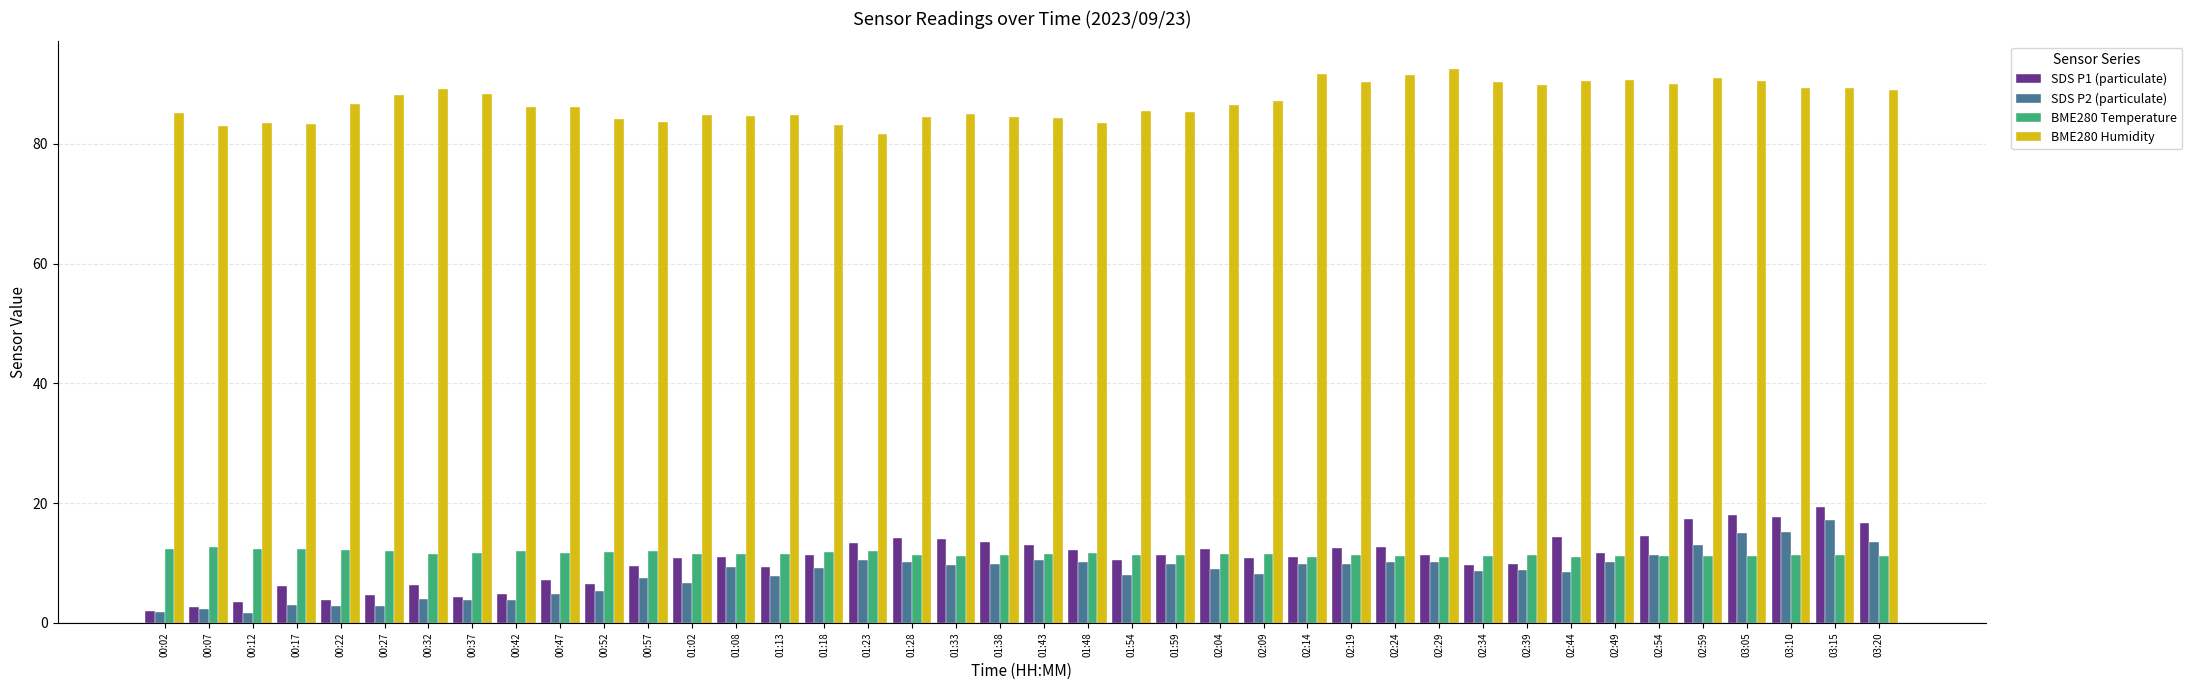

Rank the series by their maximum value, from lowest to highest.

BME280 Temperature, SDS P2 (particulate), SDS P1 (particulate), BME280 Humidity